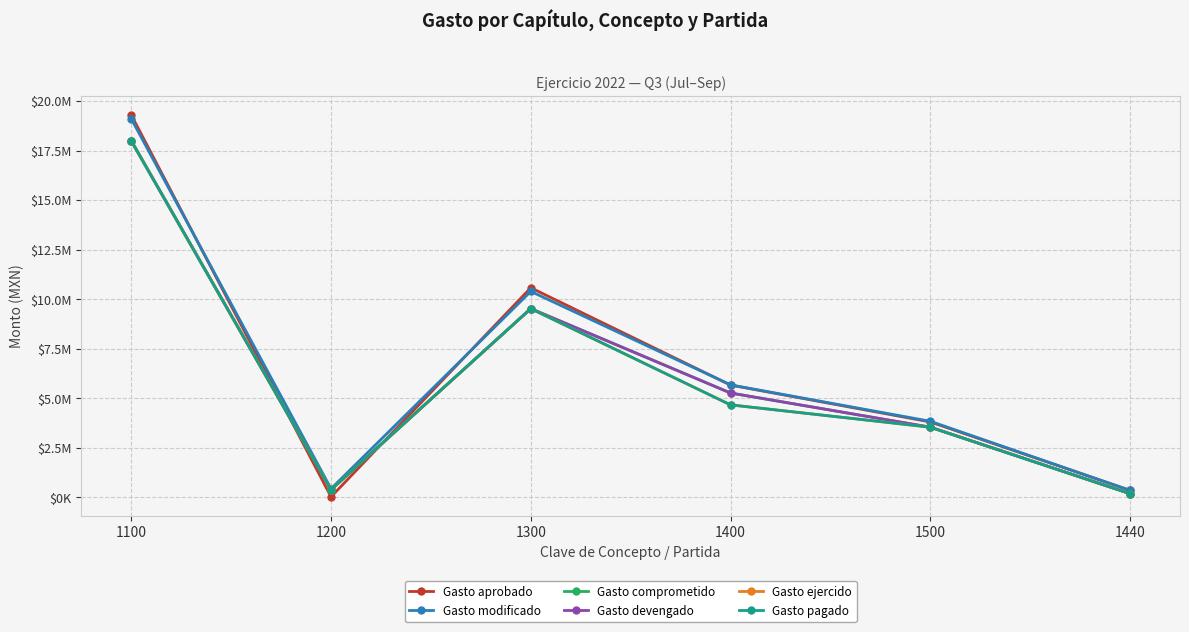

True or false: Gasto ejercido has a value of 3542060.4 at 1500.

True